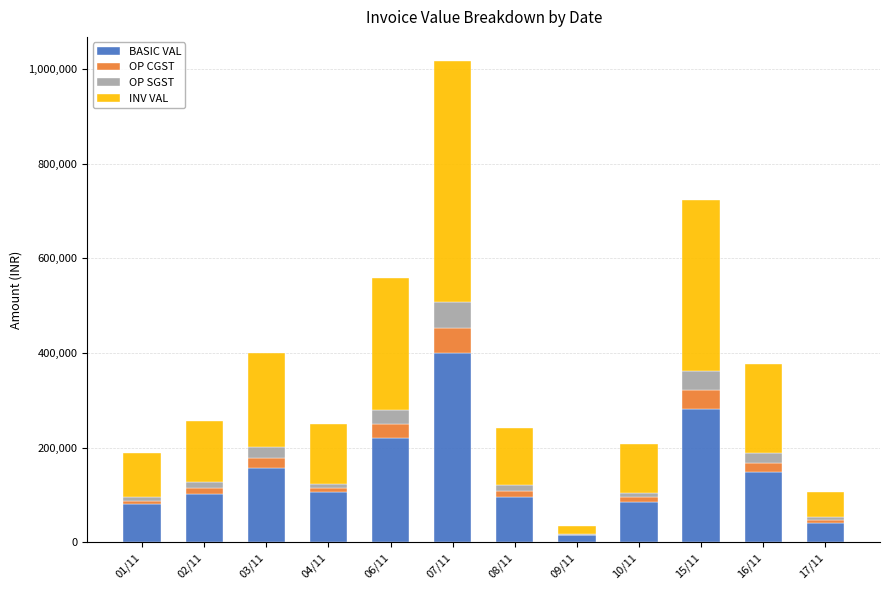

Are the bars horizontal?

No